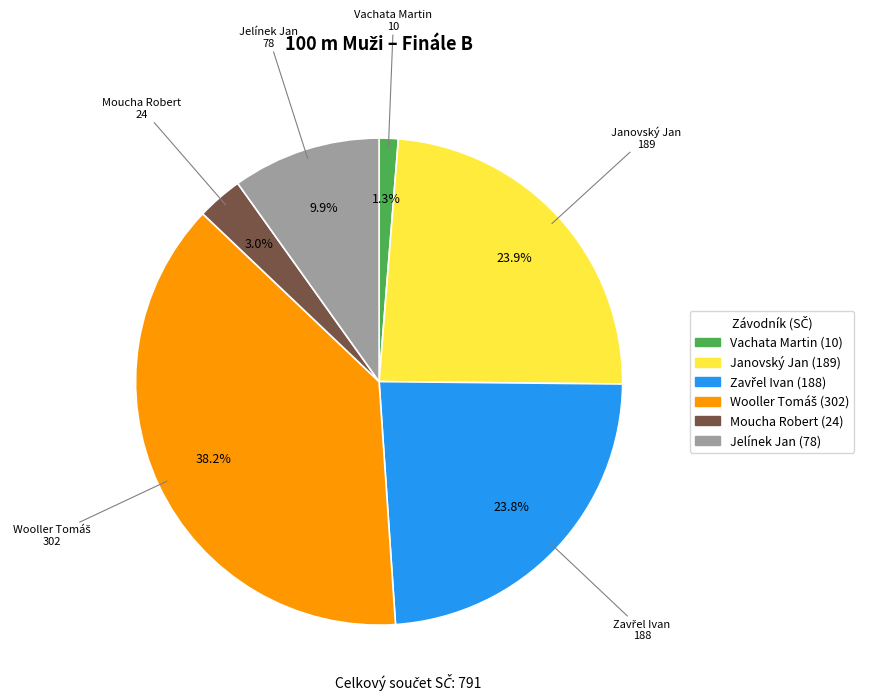

Is there any slice that represents more than half of the pie?

No